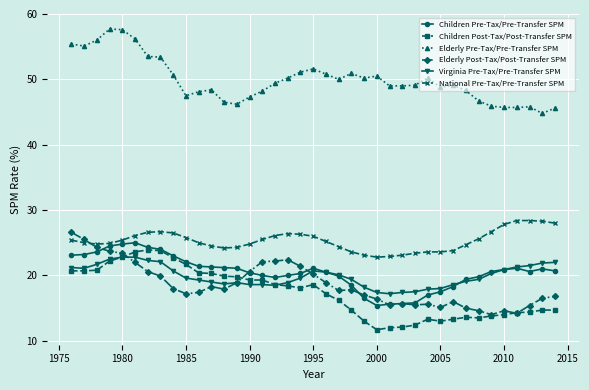

What is the lowest value of the Virginia Pre-Tax/Pre-Transfer SPM series?

17.2